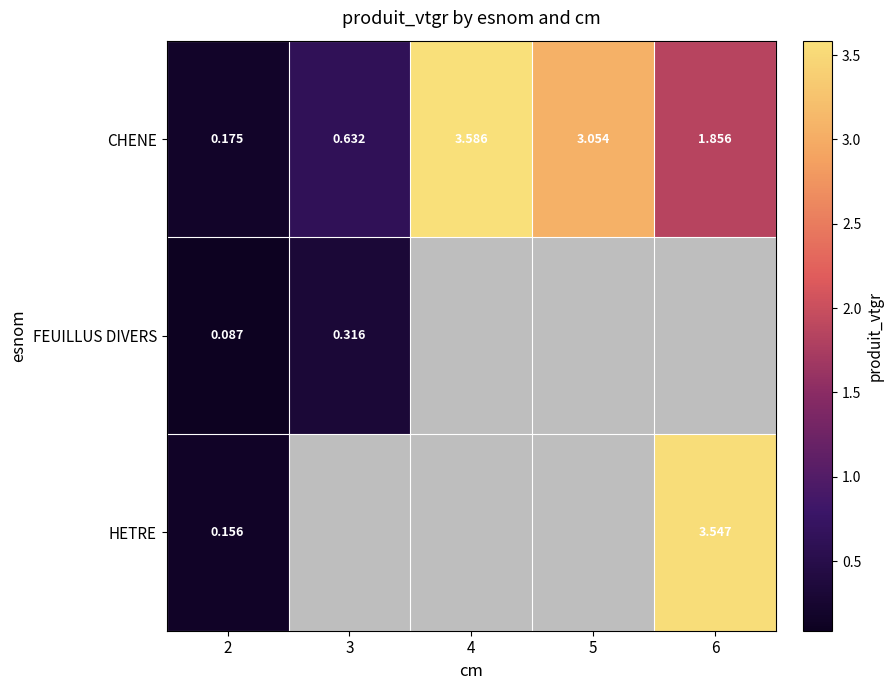

Rank the series at 2 from lowest to highest value.

FEUILLUS DIVERS, HETRE, CHENE